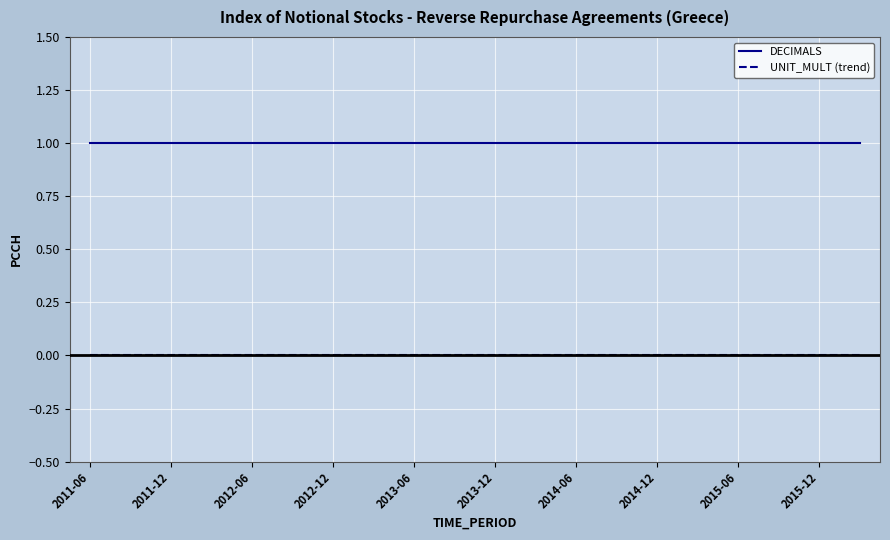

Which series has the largest total across all categories?

DECIMALS